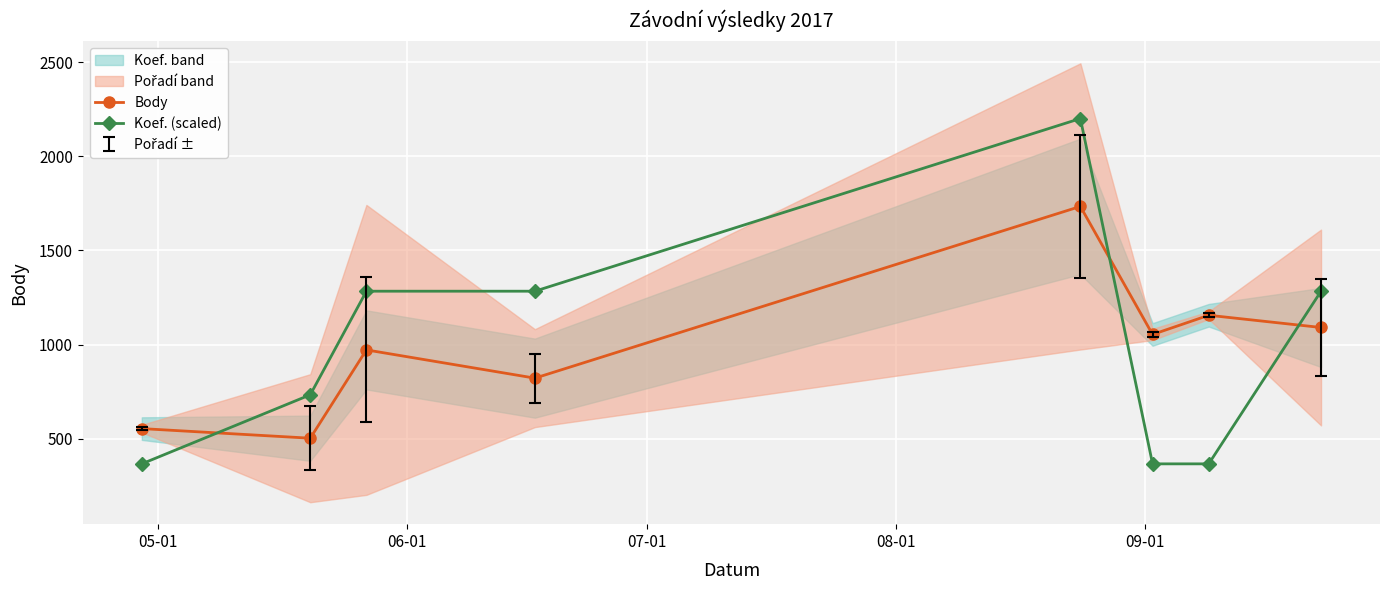

Reading left to right, what are all the values shown in this chart?

Body: 554.0	503.0	972.0	822.0	1734.0	1054.0	1156.0	1091.0
Koef. (scaled): 366.8	733.6	1283.8	1283.8	2200.7	366.8	366.8	1283.8